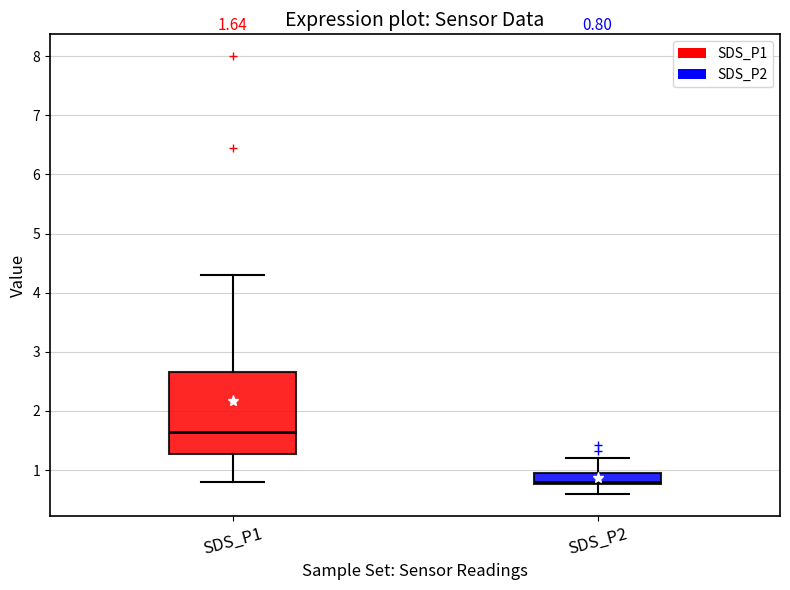

Which box's median line is the highest?

SDS_P1